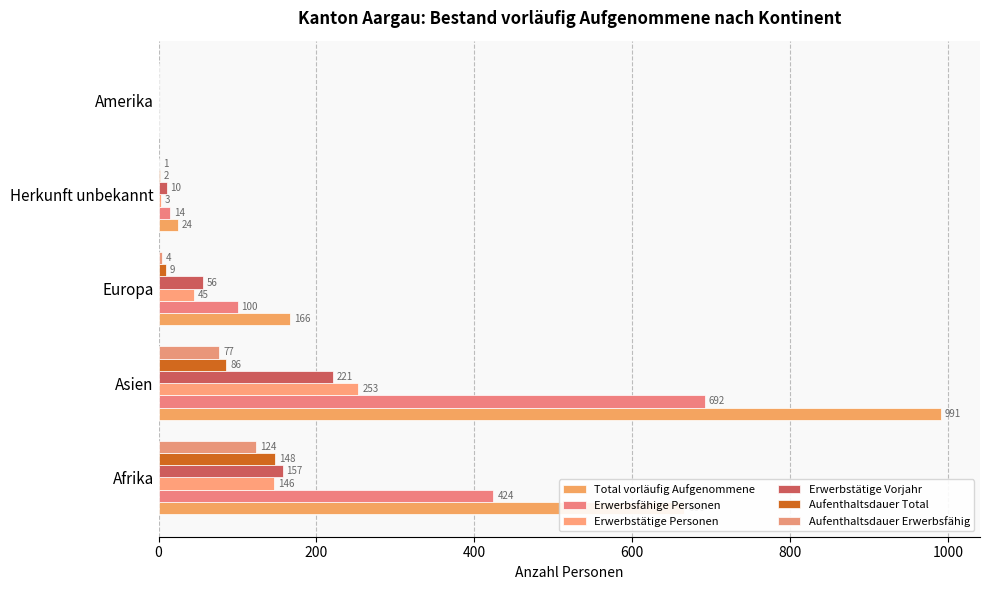

At which category is the sum across all series the highest?

Asien